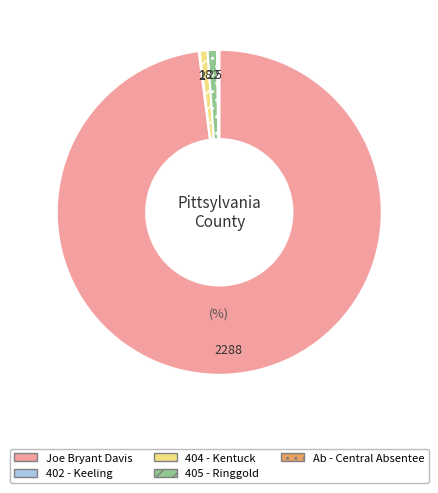

Is there a majority slice in this chart?

Yes